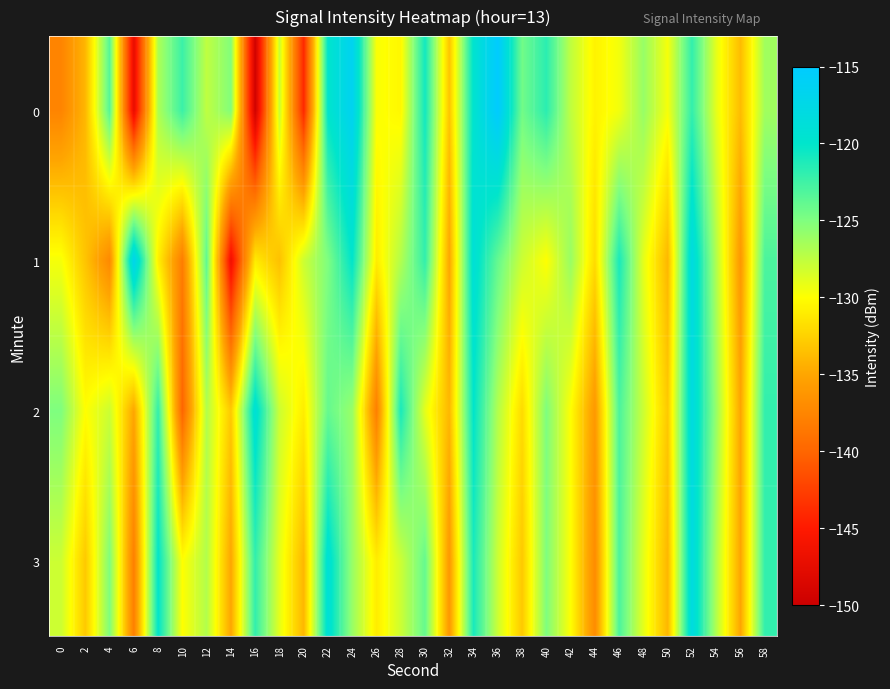

List the series in order of their overall mean, highest first.

2, 3, 0, 1